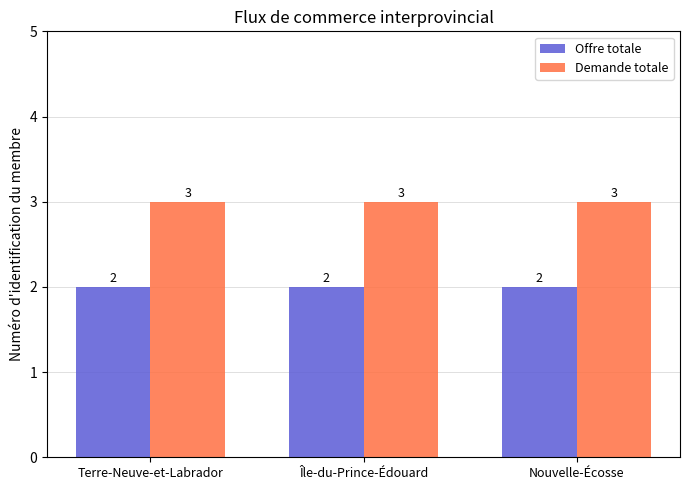

Read the Demande totale value at Terre-Neuve-et-Labrador.

3